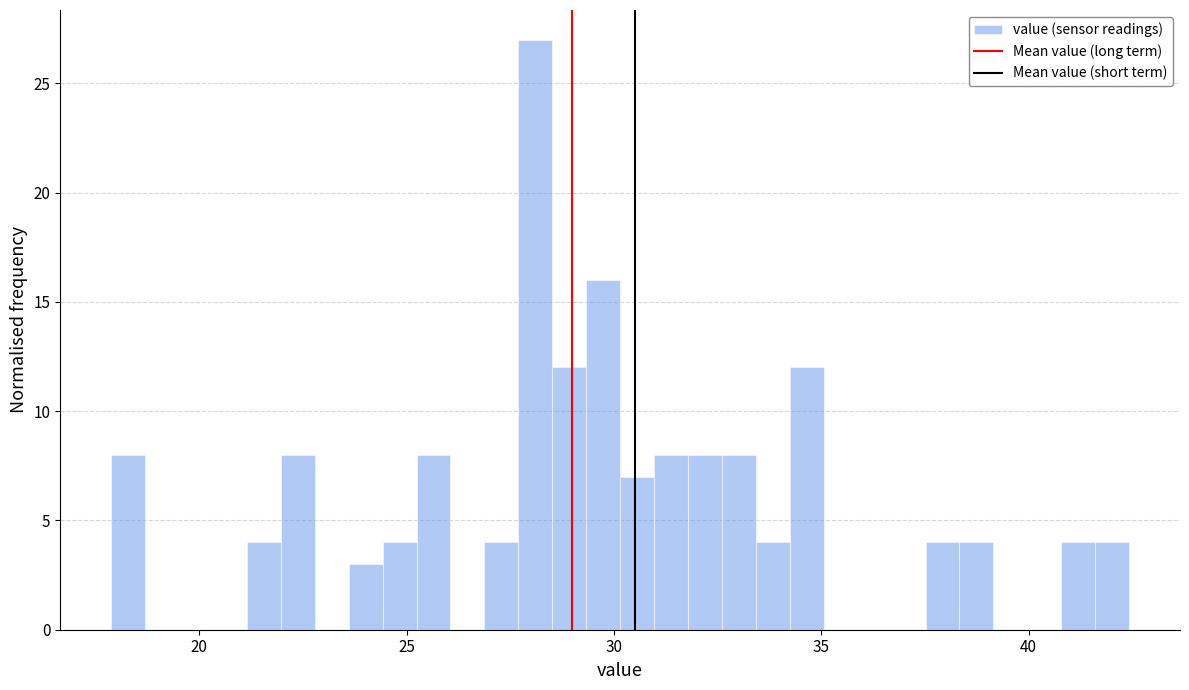

Read against the x-axis, roughly where is the centre of the tallest bar?

28.0